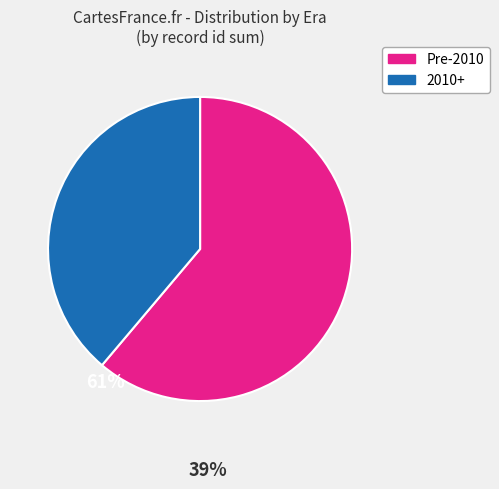

Is there a majority slice in this chart?

Yes